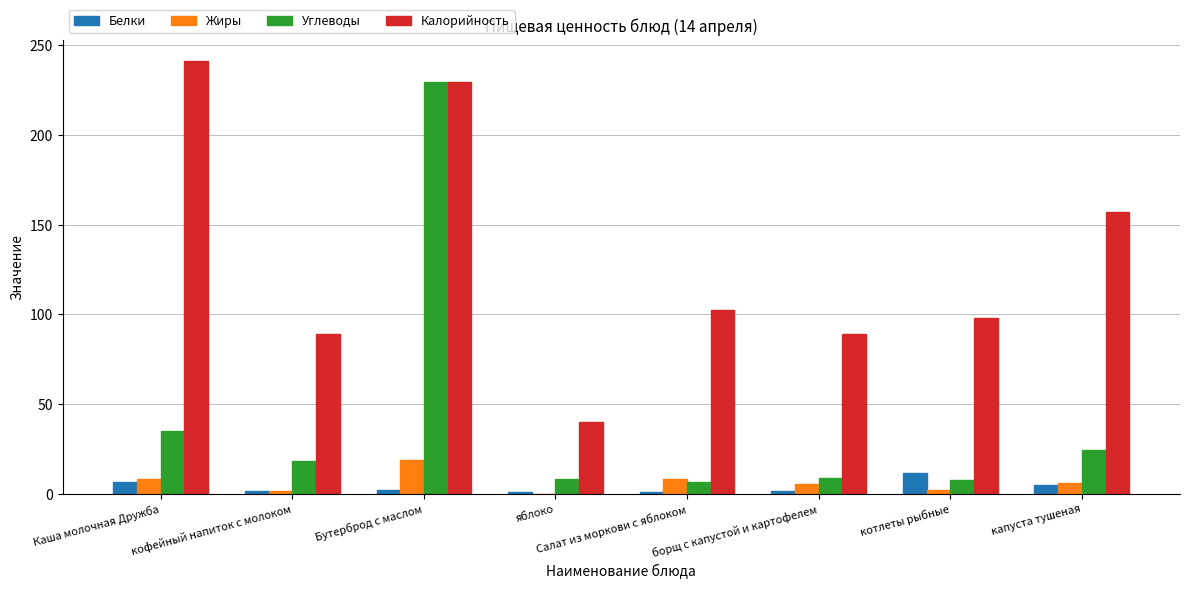

What is the sum of all Калорийность values?

1046.1